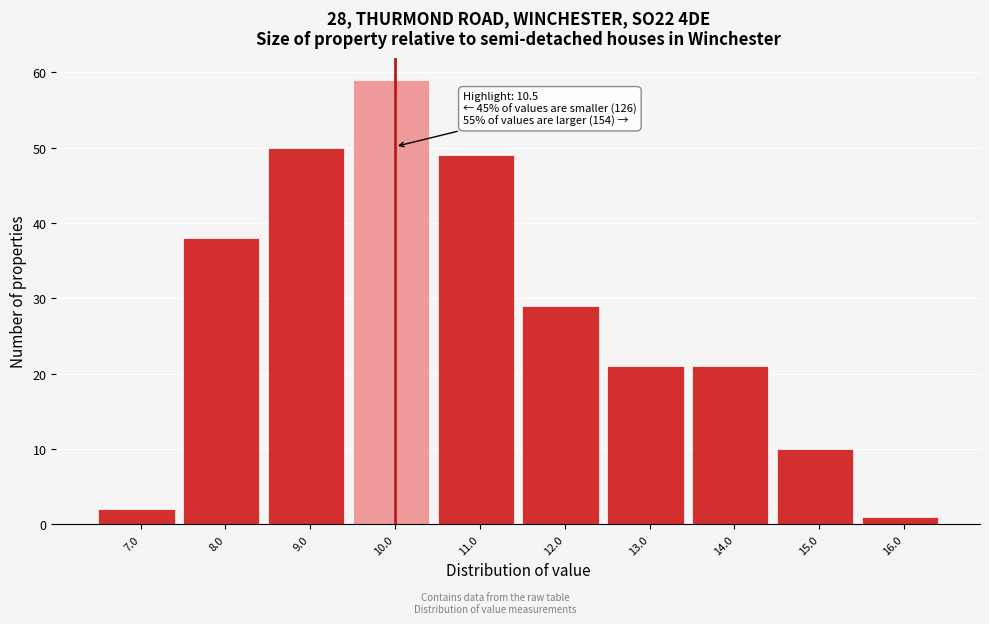

Reading right to left, extract all data points from this chart.

16.0=1	15.0=10	14.0=21	13.0=21	12.0=29	11.0=49	10.0=59	9.0=50	8.0=38	7.0=2